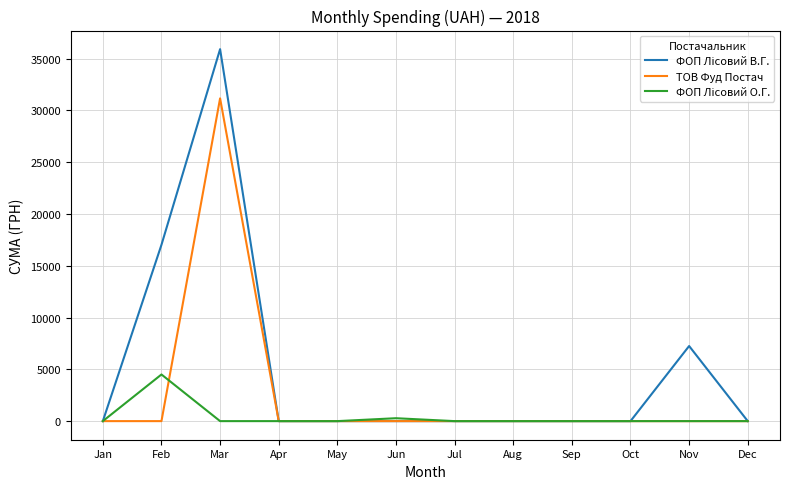

True or false: ТОВ Фуд Постач has a value of 0.0 at Jan.

True